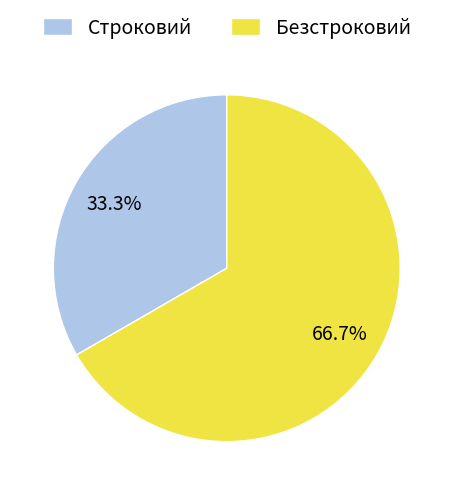

Approximately how many times larger is the value at Строковий compared to Безстроковий?

0.5